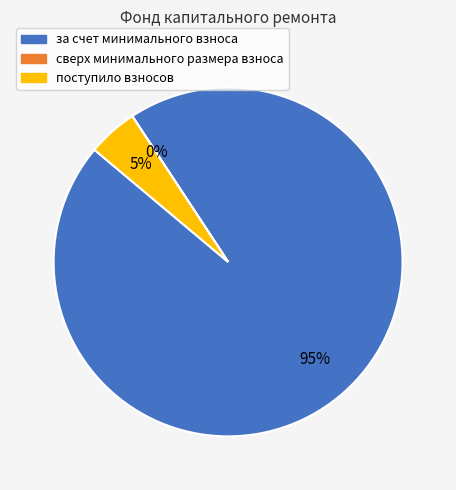

To the nearest percent, what portion does поступило взносов represent?

5%